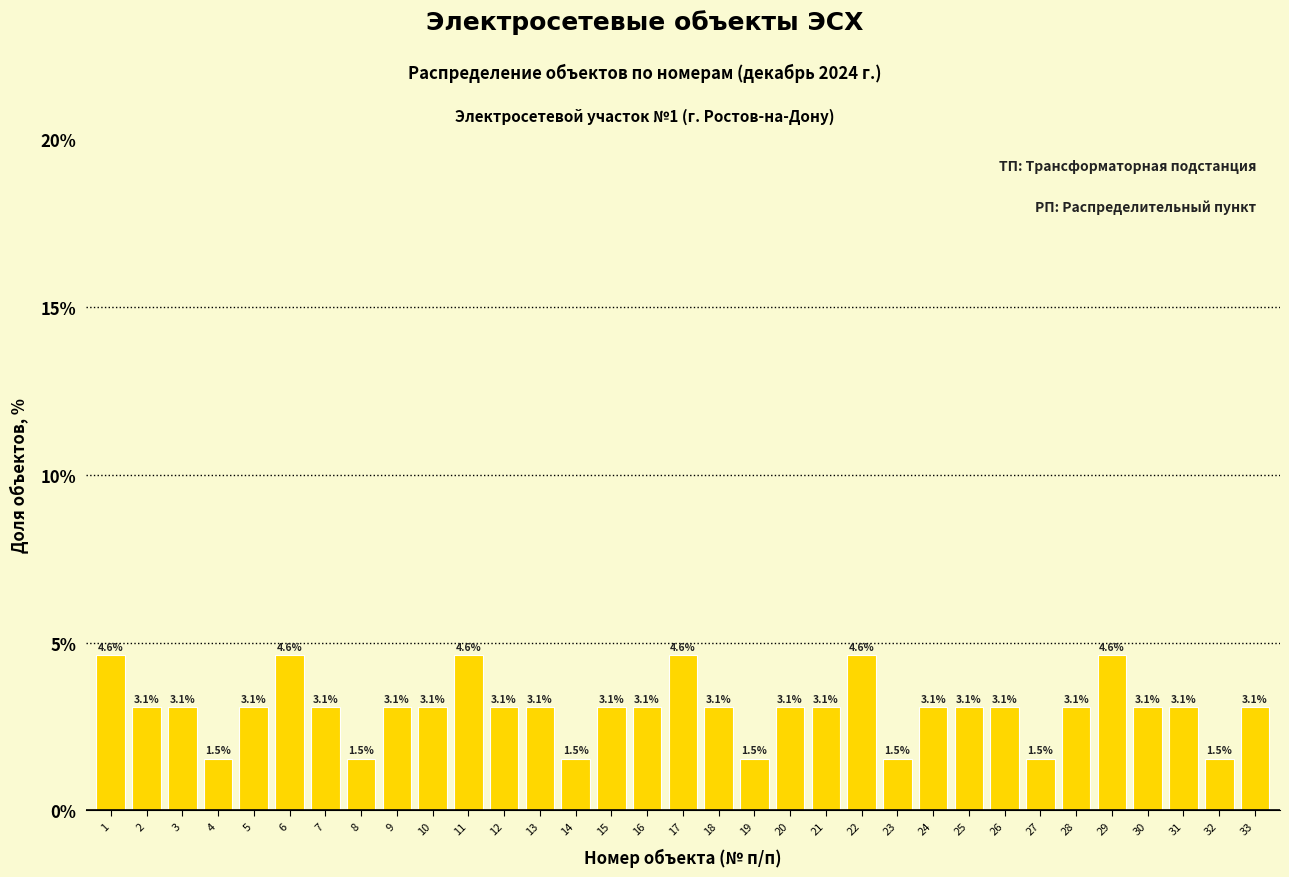

Reading left to right, transcribe all the data shown in this chart.

1=4.6	2=3.1	3=3.1	4=1.5	5=3.1	6=4.6	7=3.1	8=1.5	9=3.1	10=3.1	11=4.6	12=3.1	13=3.1	14=1.5	15=3.1	16=3.1	17=4.6	18=3.1	19=1.5	20=3.1	21=3.1	22=4.6	23=1.5	24=3.1	25=3.1	26=3.1	27=1.5	28=3.1	29=4.6	30=3.1	31=3.1	32=1.5	33=3.1